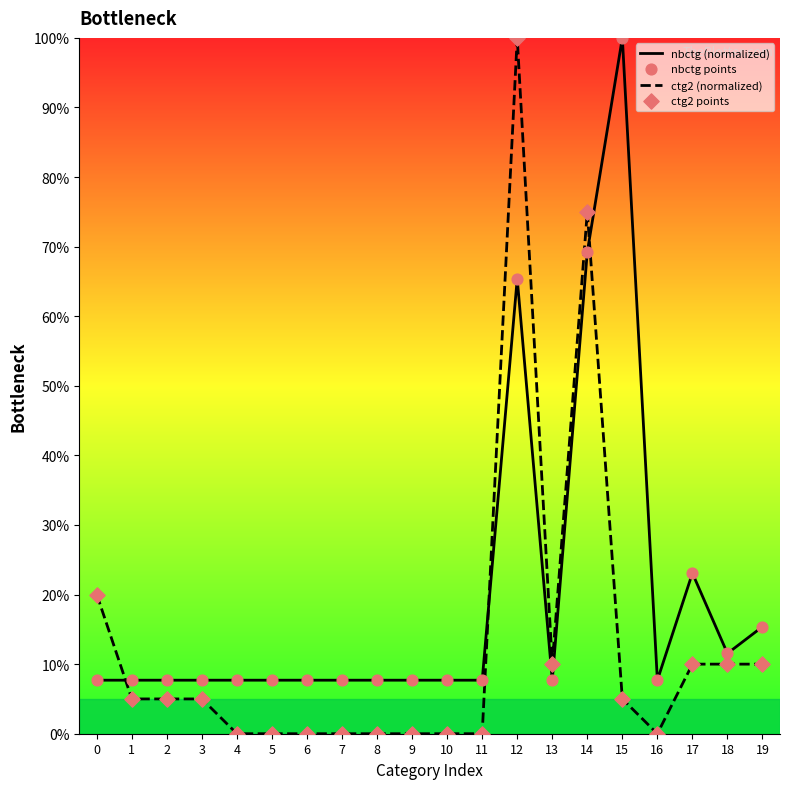

Which series has the largest total across all categories?

nbctg (normalized)